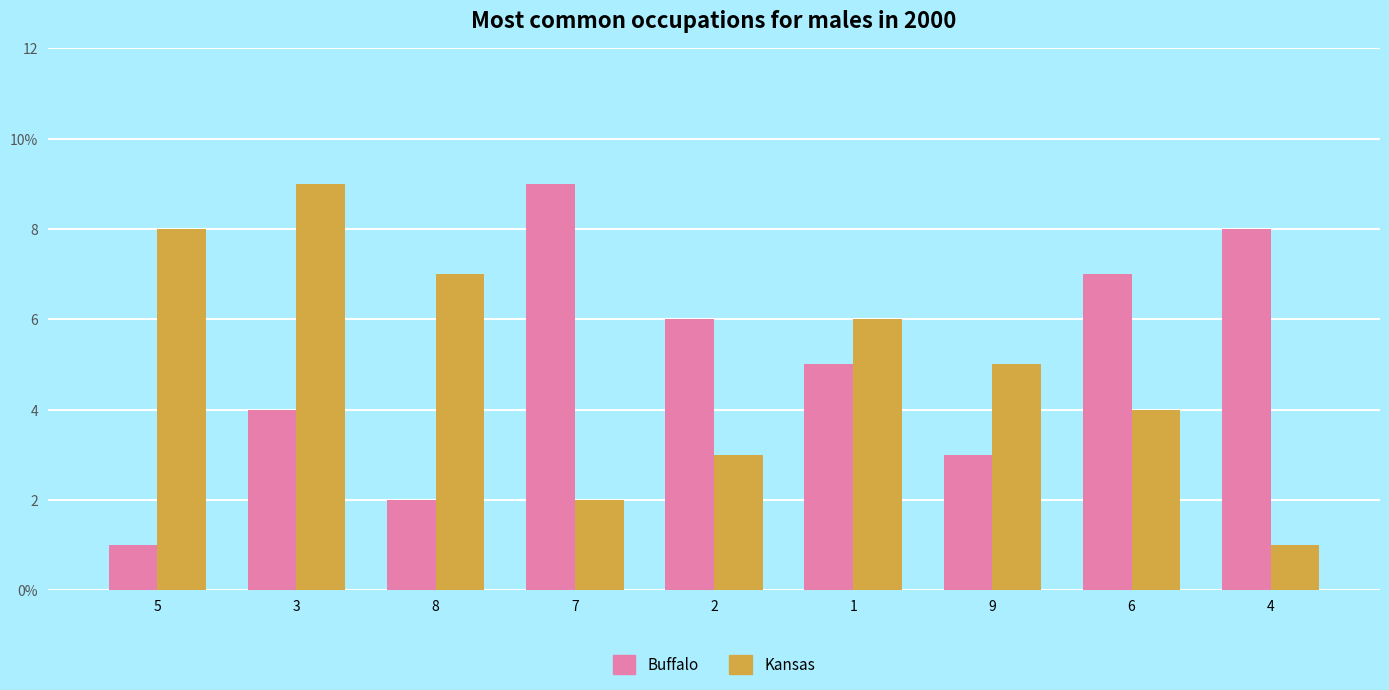

Are the bars grouped side by side (vs. stacked)?

Yes